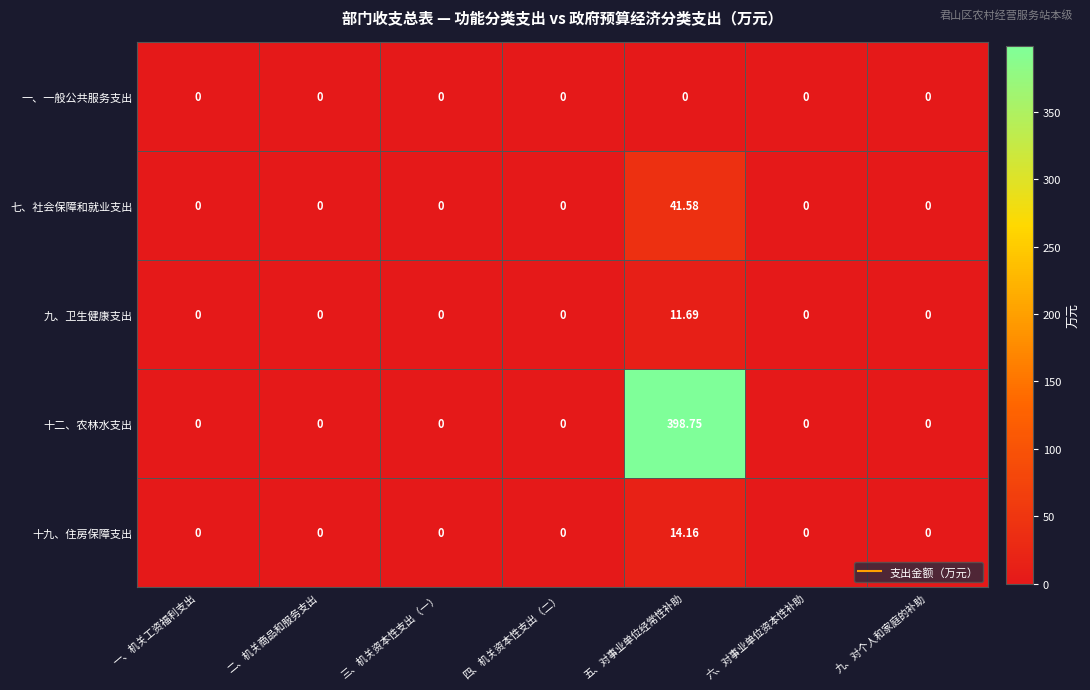

Rank the series by their maximum value, from highest to lowest.

十二、农林水支出, 七、社会保障和就业支出, 十九、住房保障支出, 九、卫生健康支出, 一、一般公共服务支出